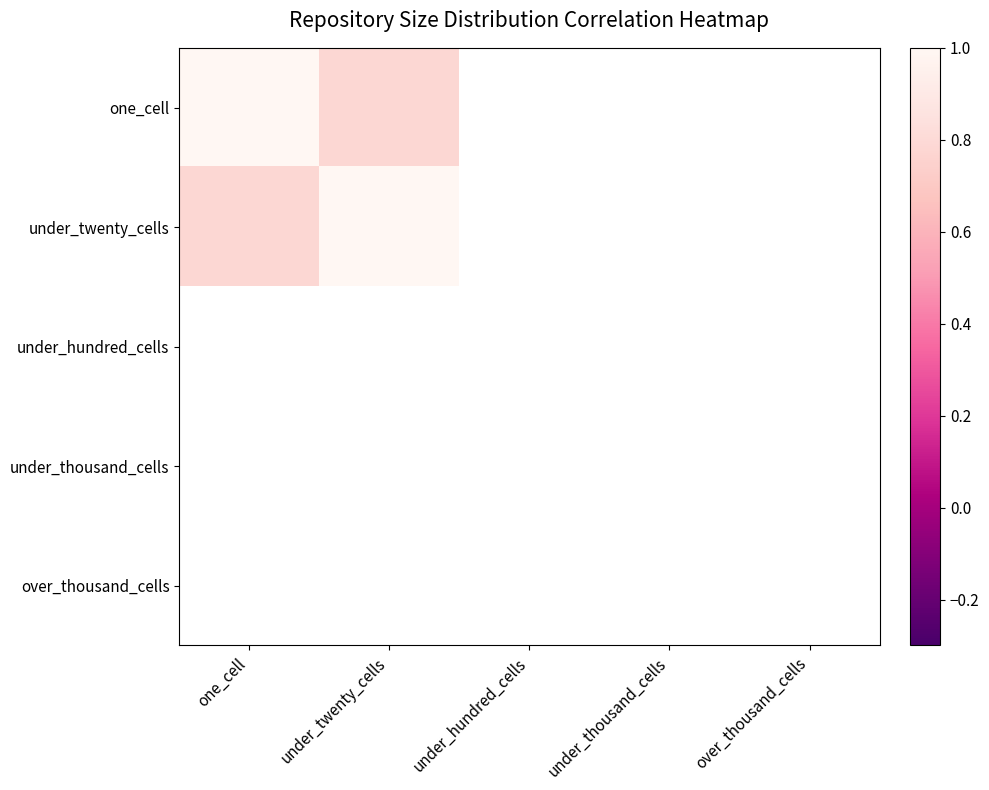

At how many categories does at least one series exceed 0?

2